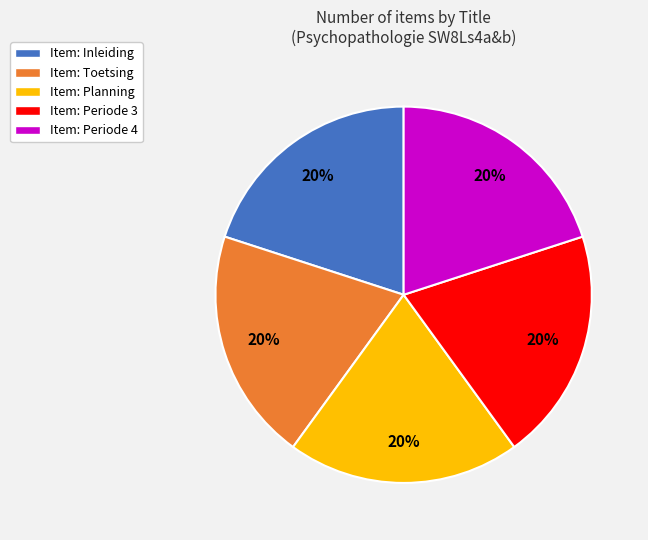

Is there any slice that represents more than half of the pie?

No